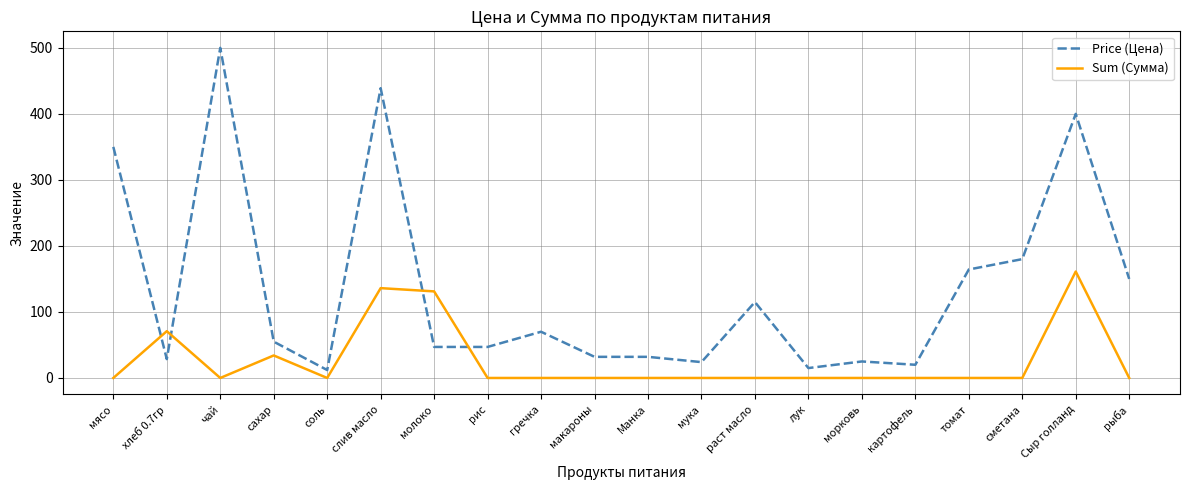

What is the difference between the Sum (Сумма) values at макароны and молоко?

131.1